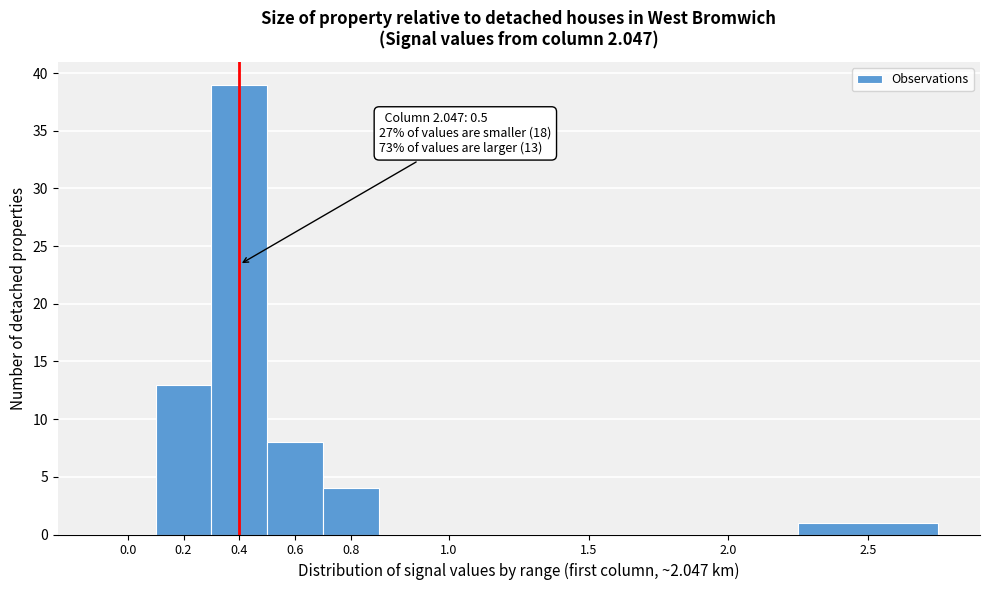

What is the maximum value shown in the chart?

39